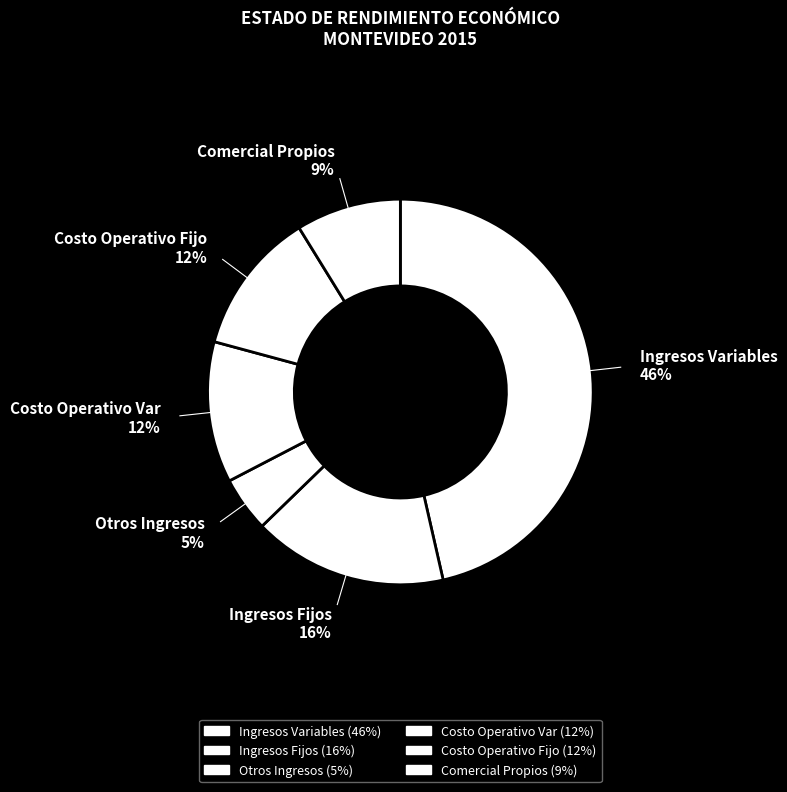

Combined, do Ingresos Fijos and Otros Ingresos account for over 50%?

No